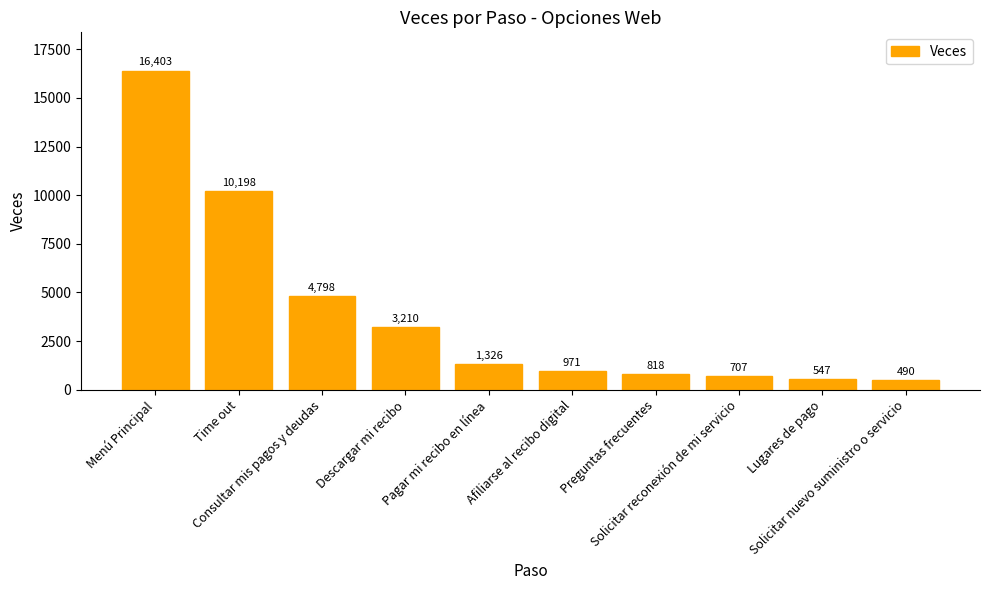

What is the label of the 1st bar from the right?

Solicitar nuevo suministro o servicio